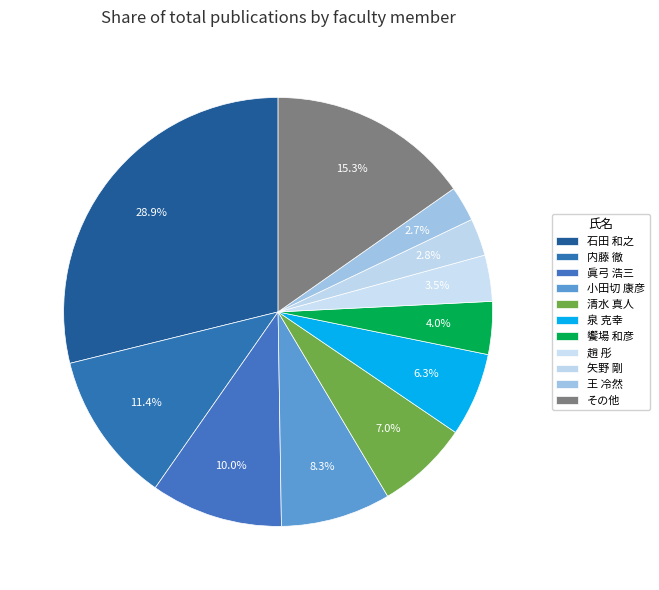

Which slice is the largest?

石田 和之